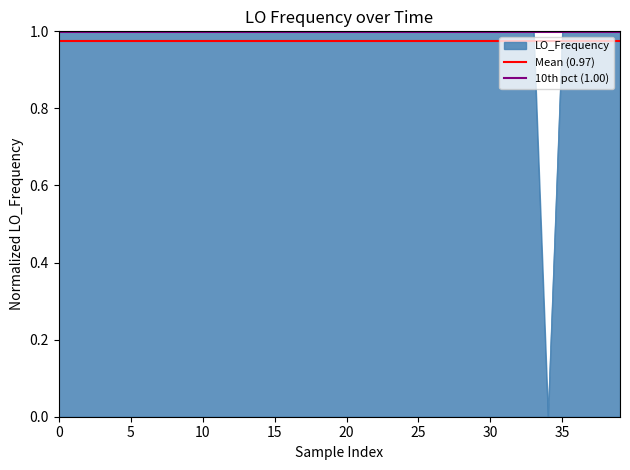

True or false: 10th pct (1.00) has a value of 1.0 at 0.

True